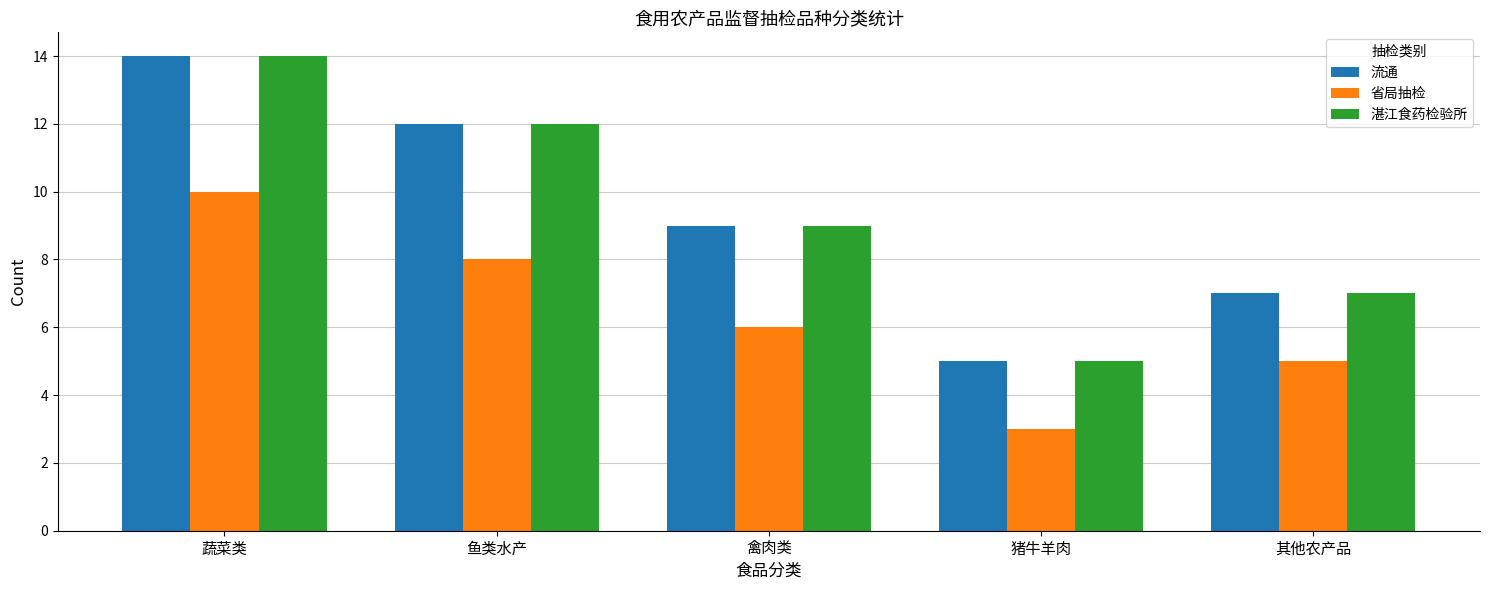

Count the number of categories in the chart.

5